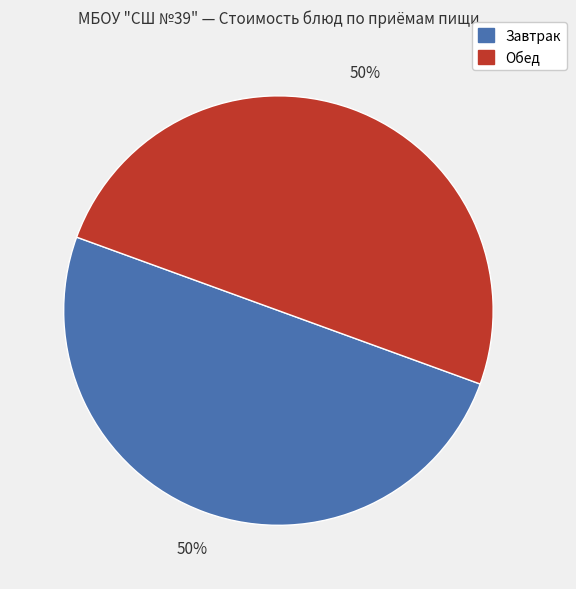

To the nearest percent, what is the average slice percentage?

50%